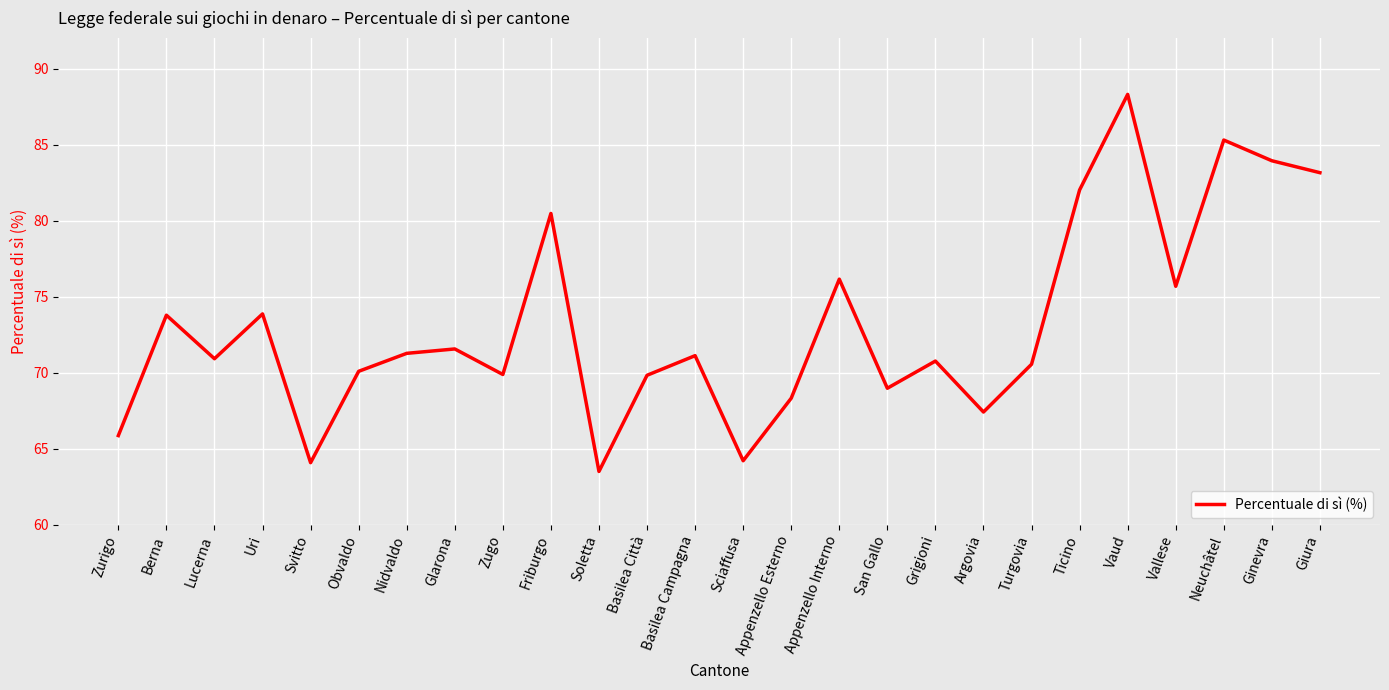

What is the approximate value at Neuchâtel?

85.3